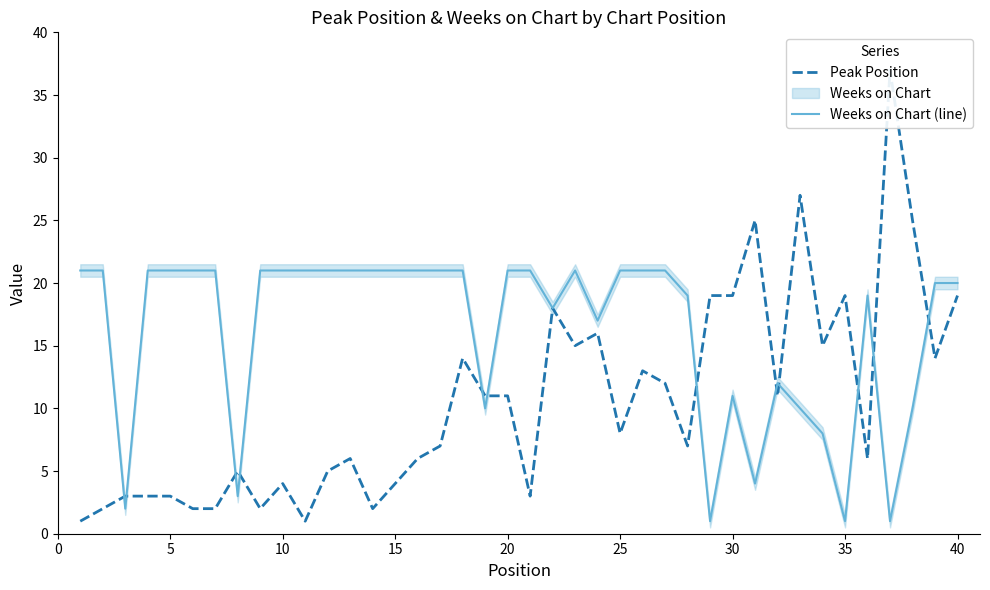

How many interior local peaks does the Peak Position series have?

11